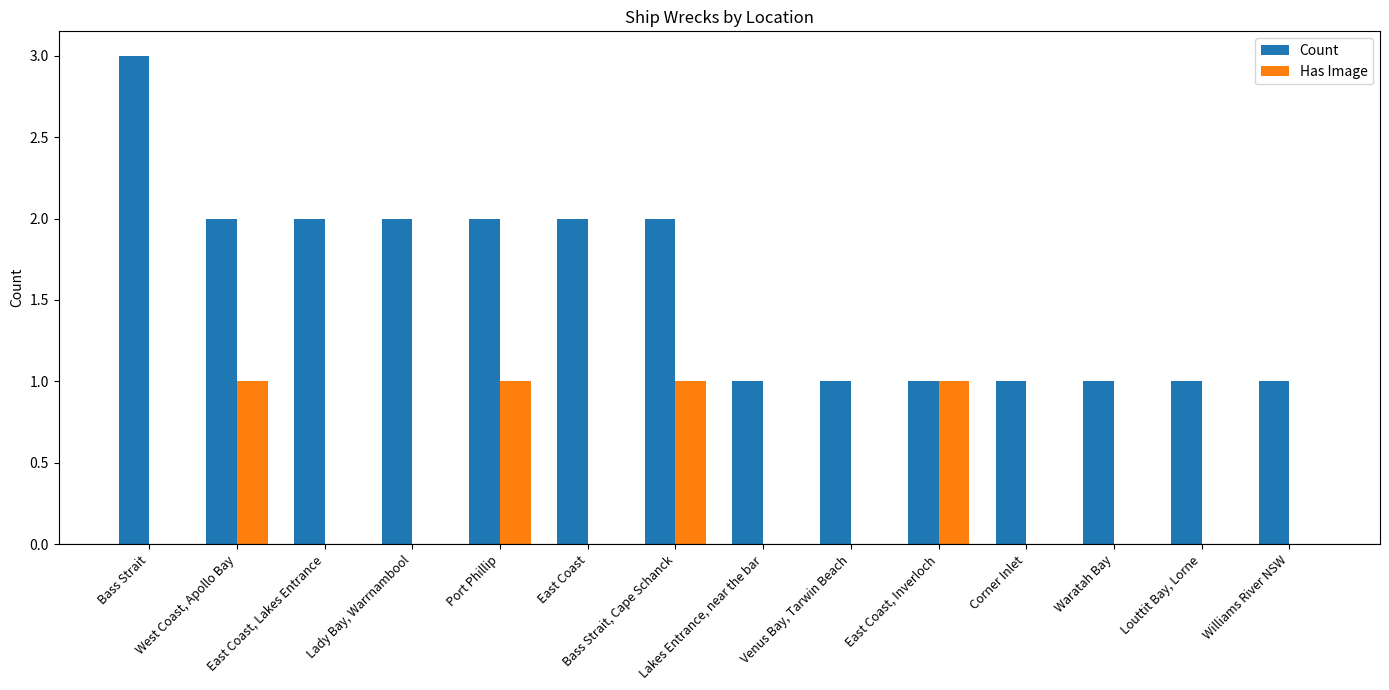

Count the number of data series in this chart.

2